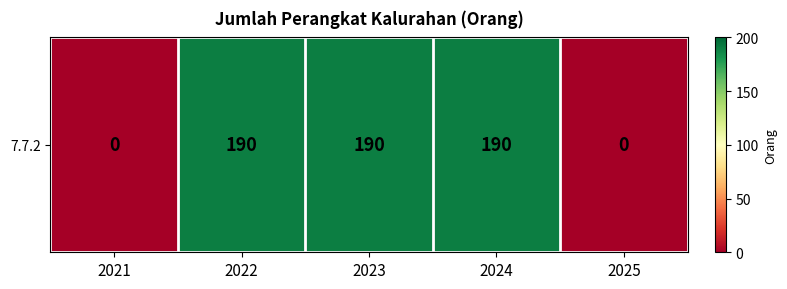

What is the maximum value shown in the chart?

190